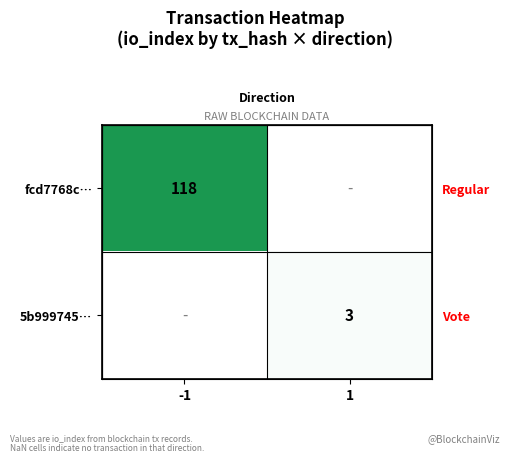

How many positive values does the 5b999745… series have?

1